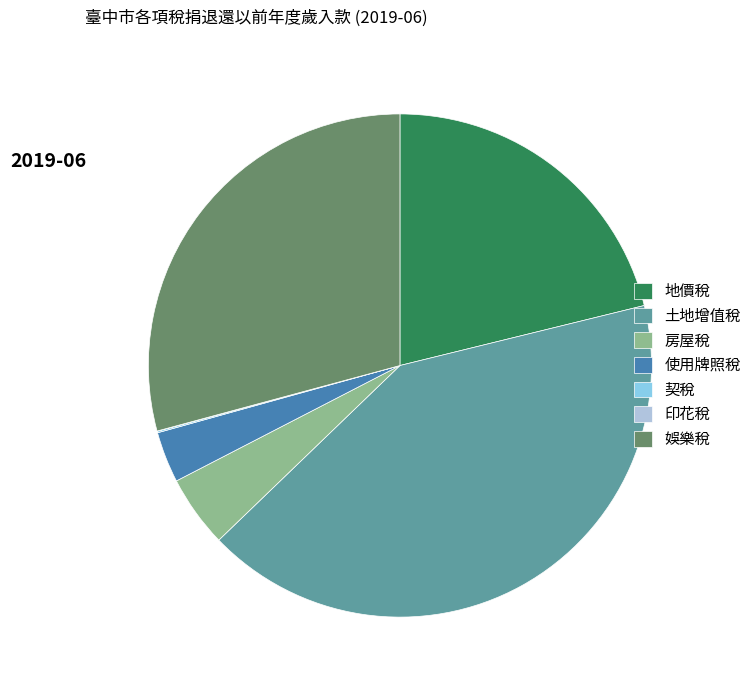

Does 房屋稅 represent more than half of the total?

No